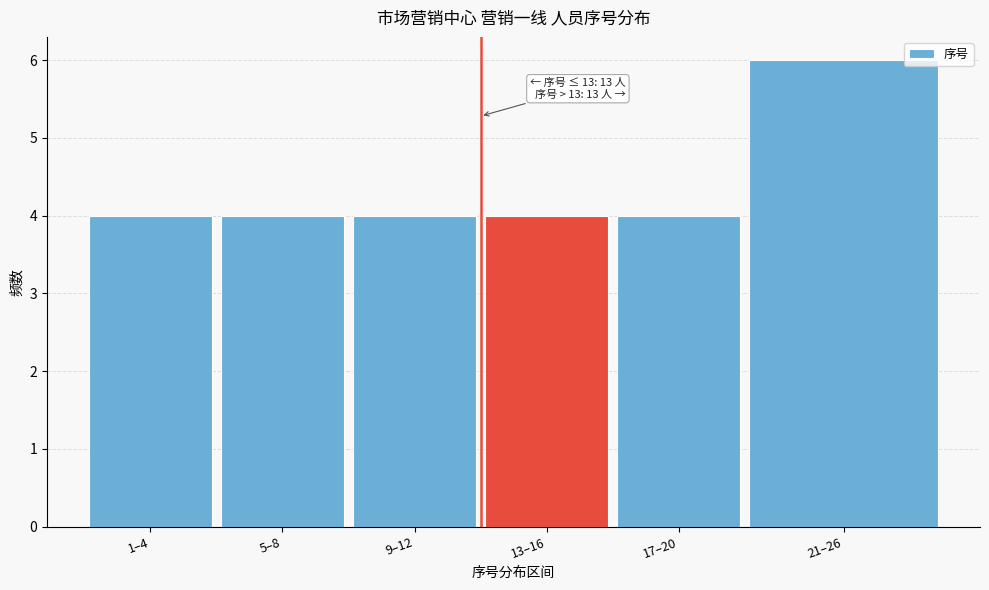

Reading right to left, extract all data points from this chart.

21–26=6	17–20=4	13–16=4	9–12=4	5–8=4	1–4=4